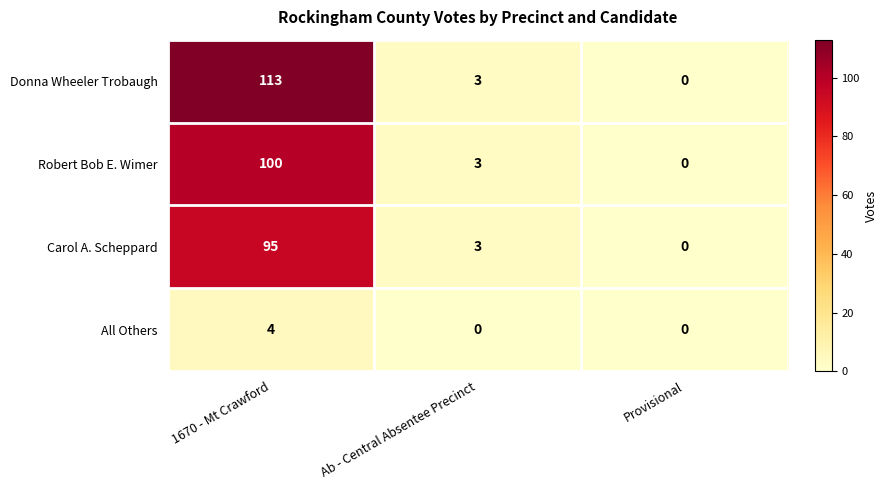

What is the sum of the Robert Bob E. Wimer values at Ab - Central Absentee Precinct and 1670 - Mt Crawford?

103